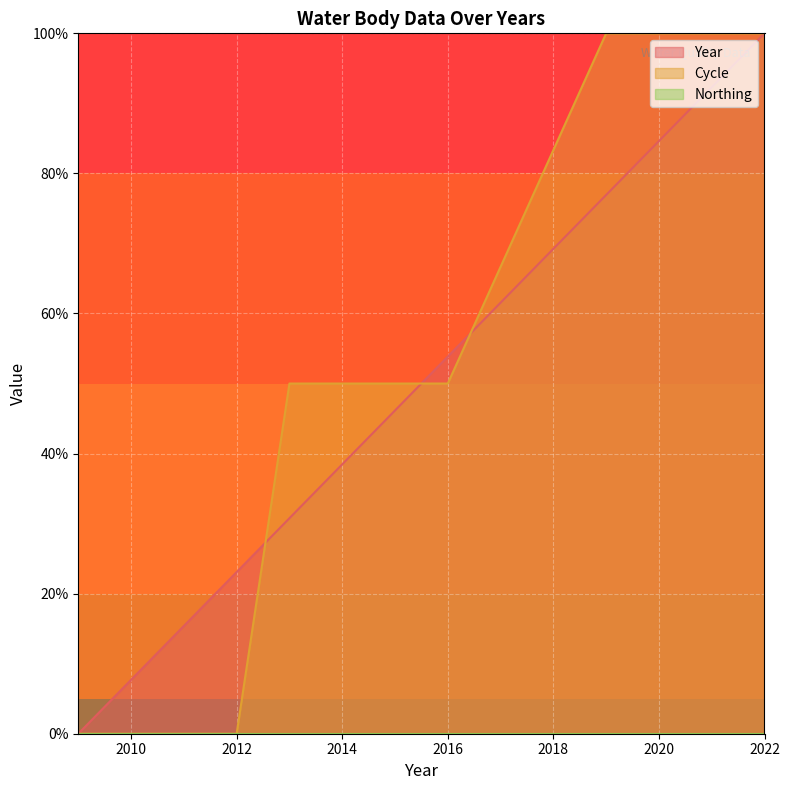

Is it true that Year equals 76.9 at 2019?

True